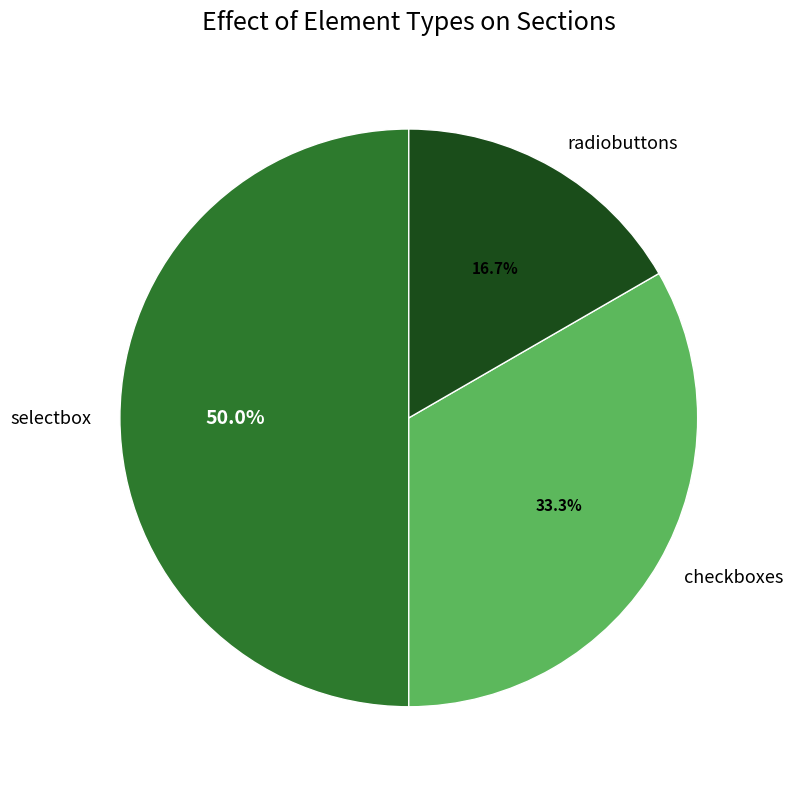

Is it true that radiobuttons is 27% of the pie?

False